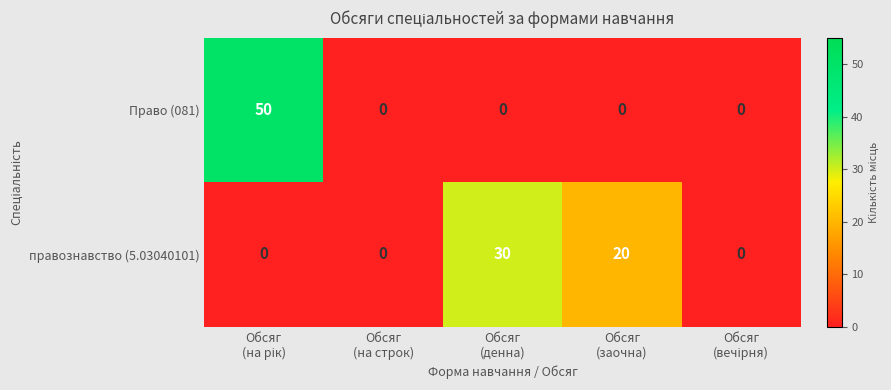

What is the sum of all Право (081) values?

50